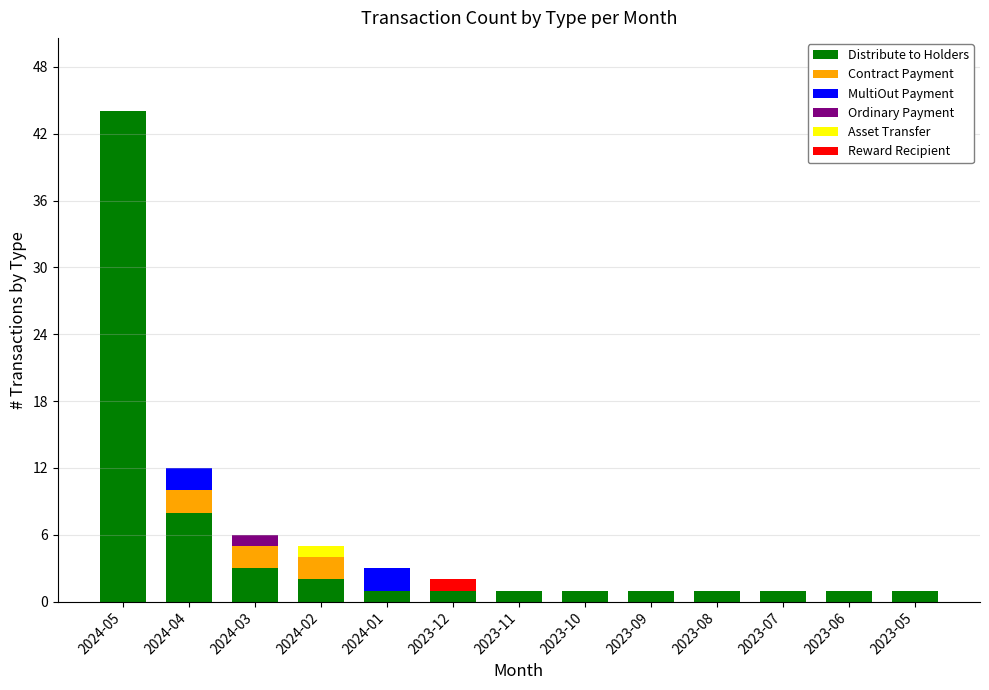

At which label is Distribute to Holders closest to 22?

2024-04